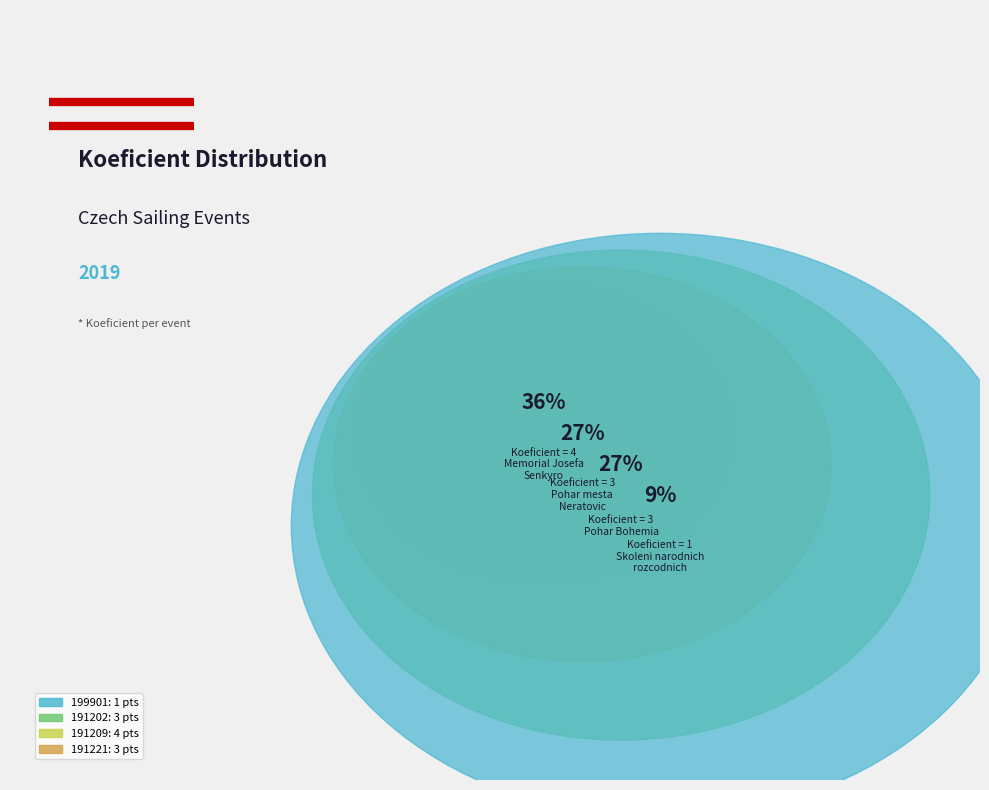

What is the total percentage of 191209 and 191202?

63.6%